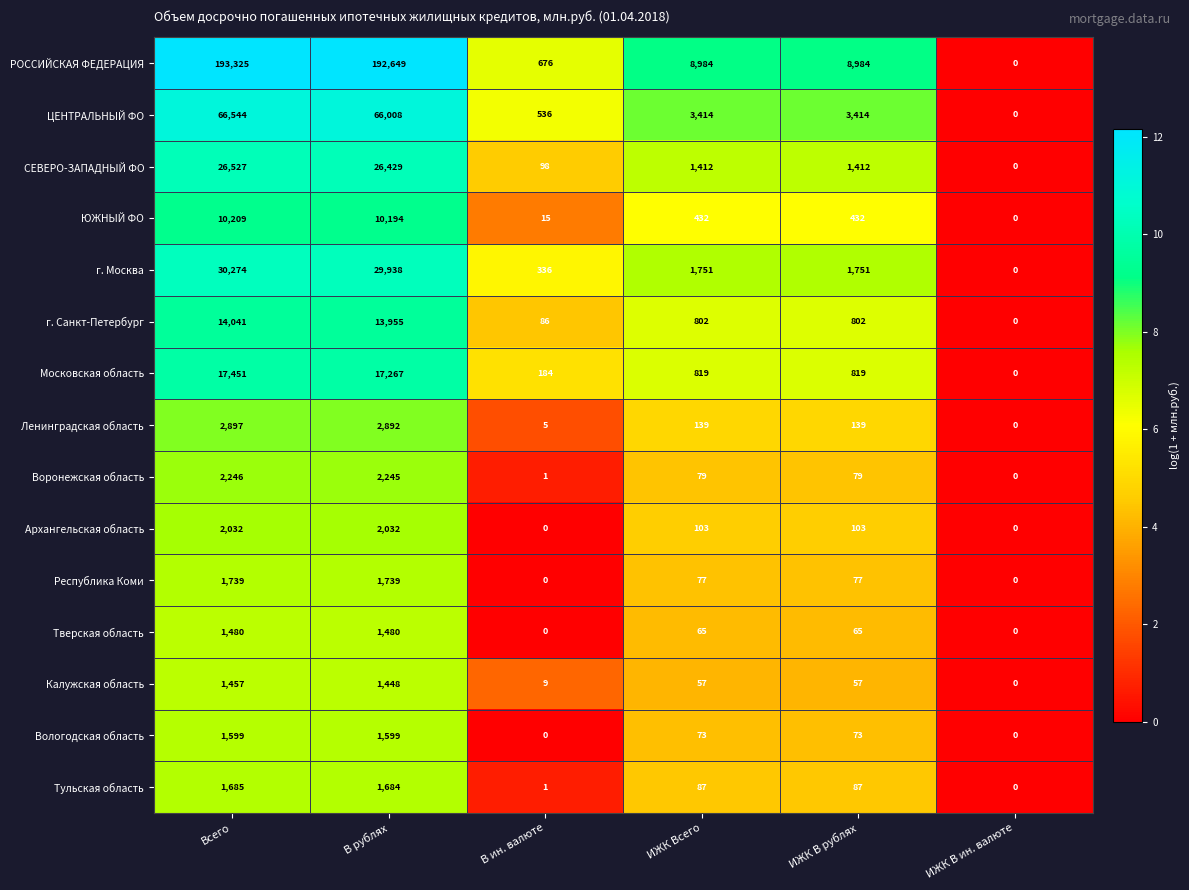

What is the approximate value of Воронежская область at ИЖК Всего, to the nearest 10?

80